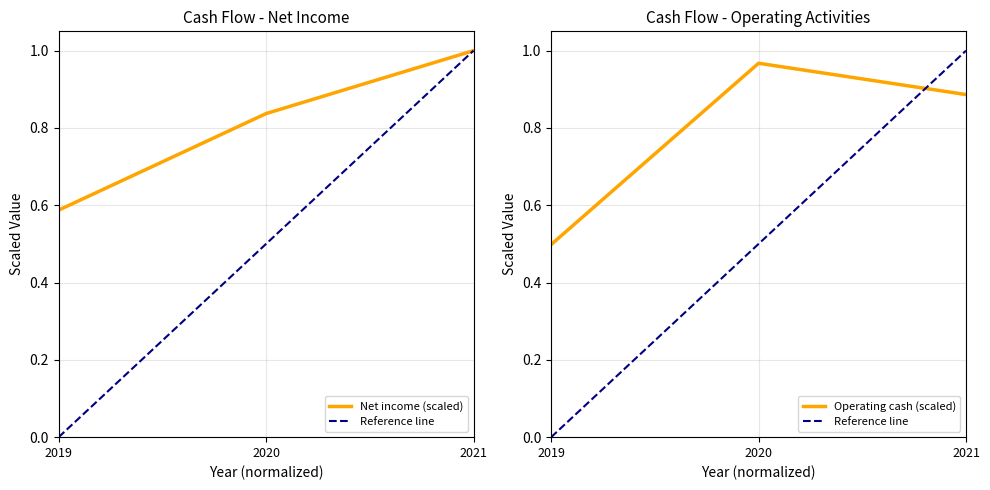

Reading left to right, what are all the values shown in this chart?

Net income: 0.6	0.8	1.0
Net cash provided by operating activities: 0.5	1.0	0.9